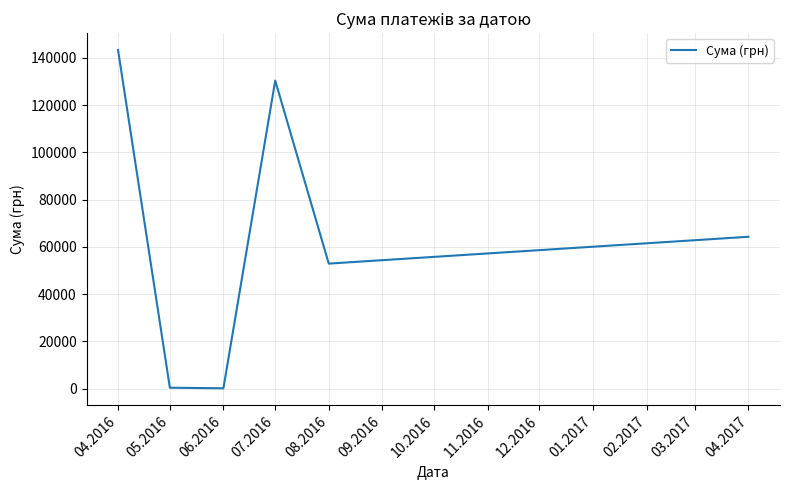

Where is the first local maximum?

07.2016